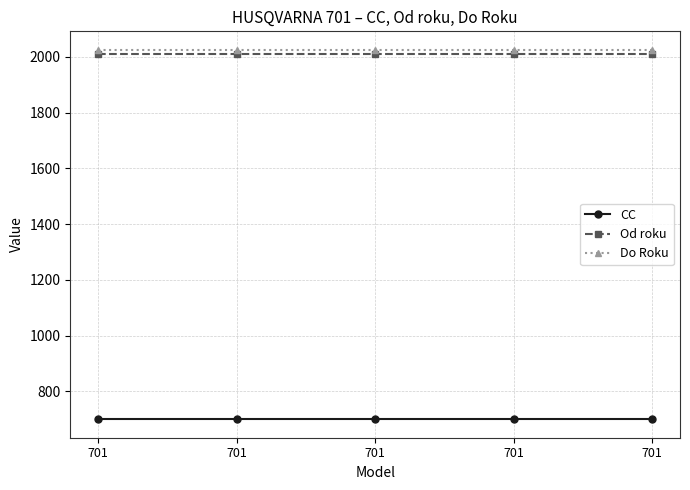

Reading right to left, list all the values displayed in this chart.

CC: 701=700	701=700	701=700	701=700	701=700
Od roku: 701=2009	701=2009	701=2009	701=2009	701=2009
Do Roku: 701=2025	701=2025	701=2025	701=2025	701=2025